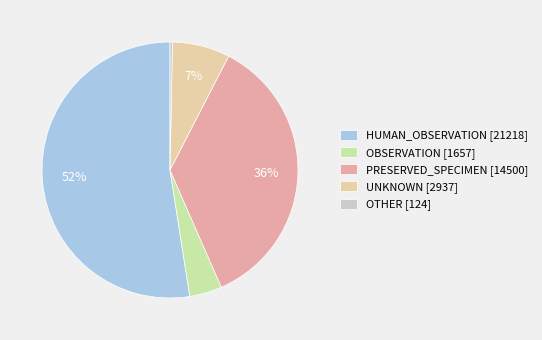

Count the number of slices in the pie.

5